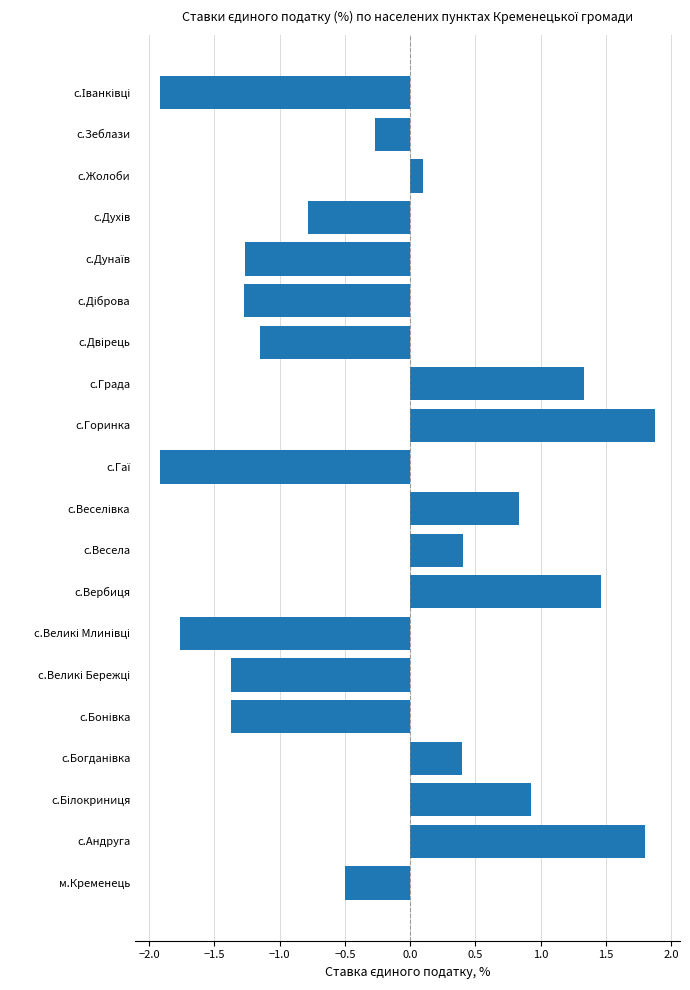

What is the minimum value shown in the chart?

-1.9